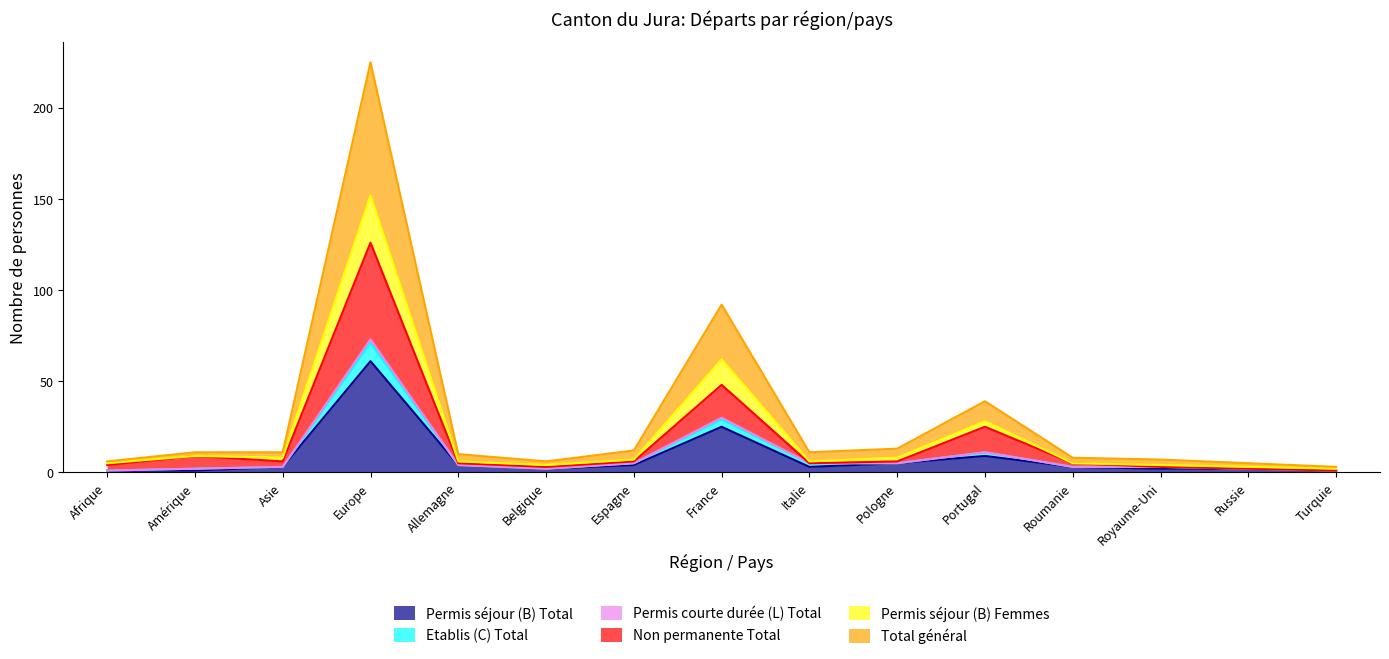

Where does the Permis séjour (B) Total series first go above 3?

Europe